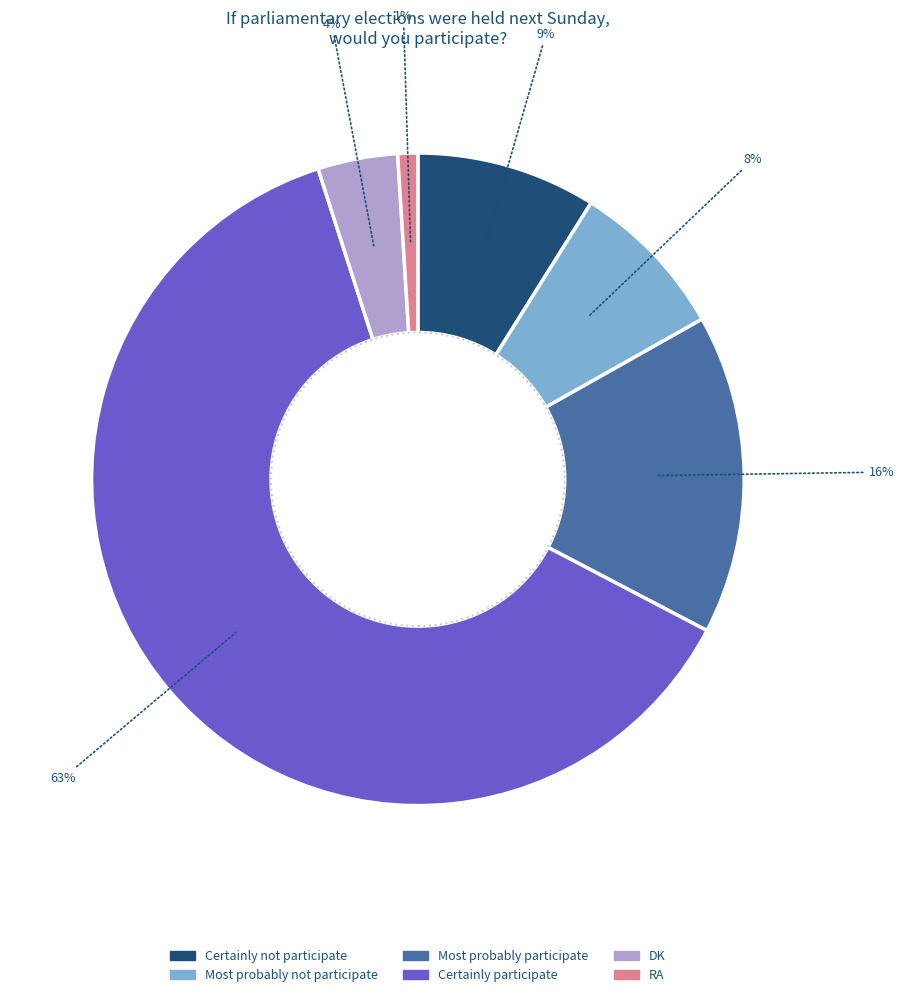

What percentage is NOT represented by Most probably not participate?

92.1%